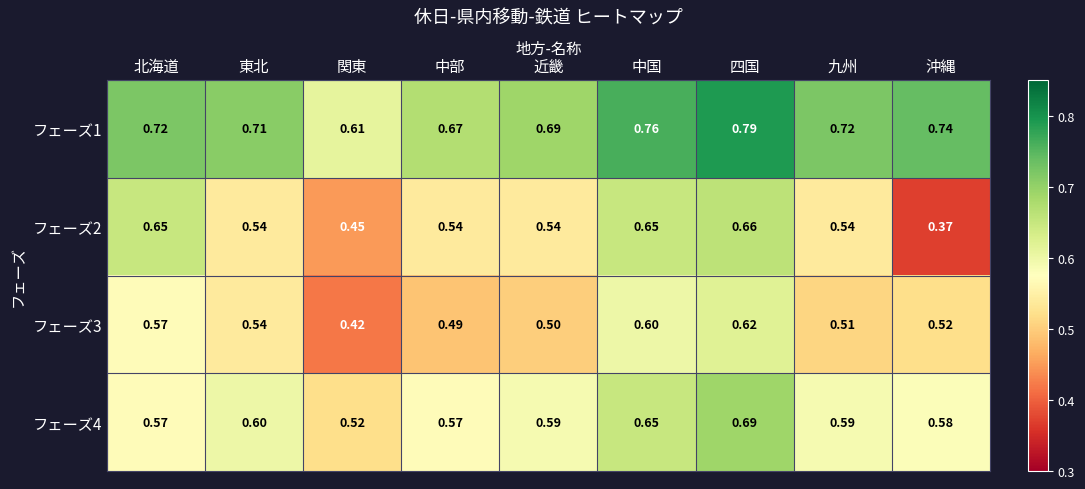

Rank the series by their maximum value, from highest to lowest.

フェーズ1, フェーズ4, フェーズ2, フェーズ3